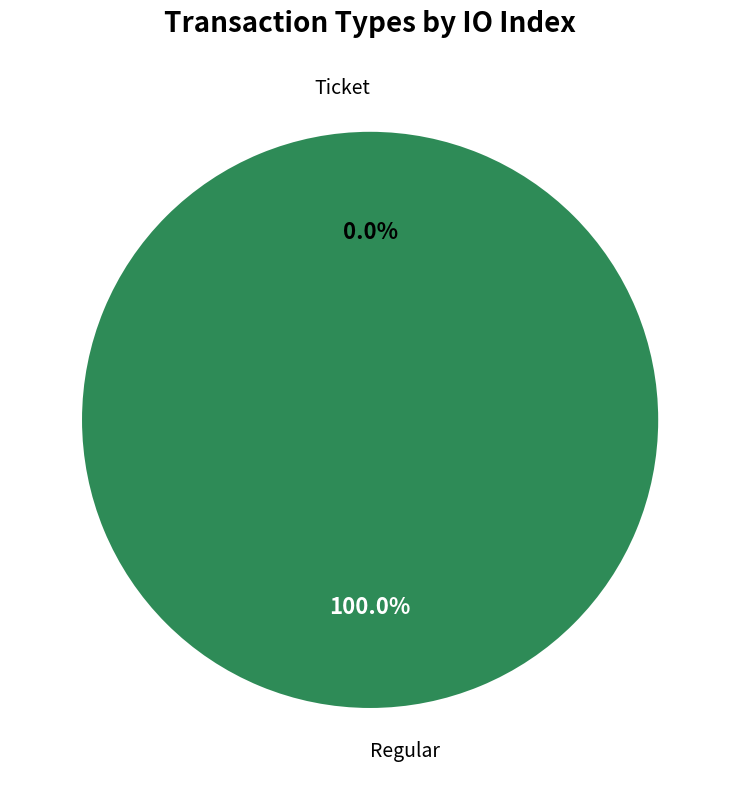

Which has a higher value, Ticket or Regular?

Regular